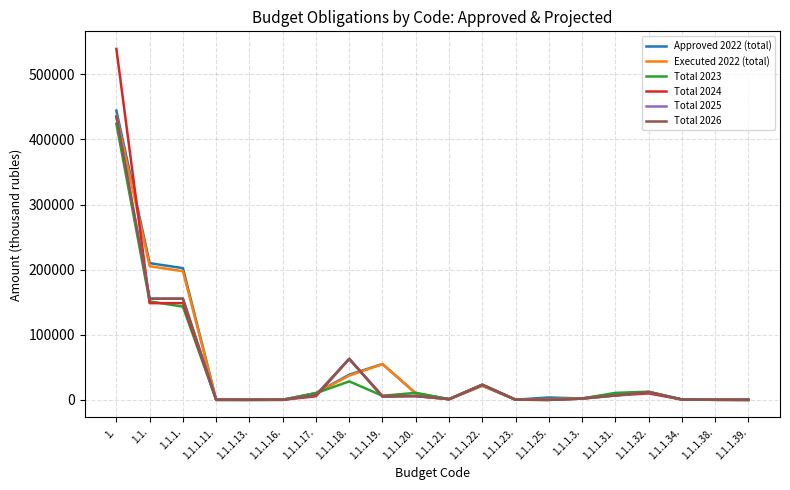

Does the chart have visible grid lines?

Yes